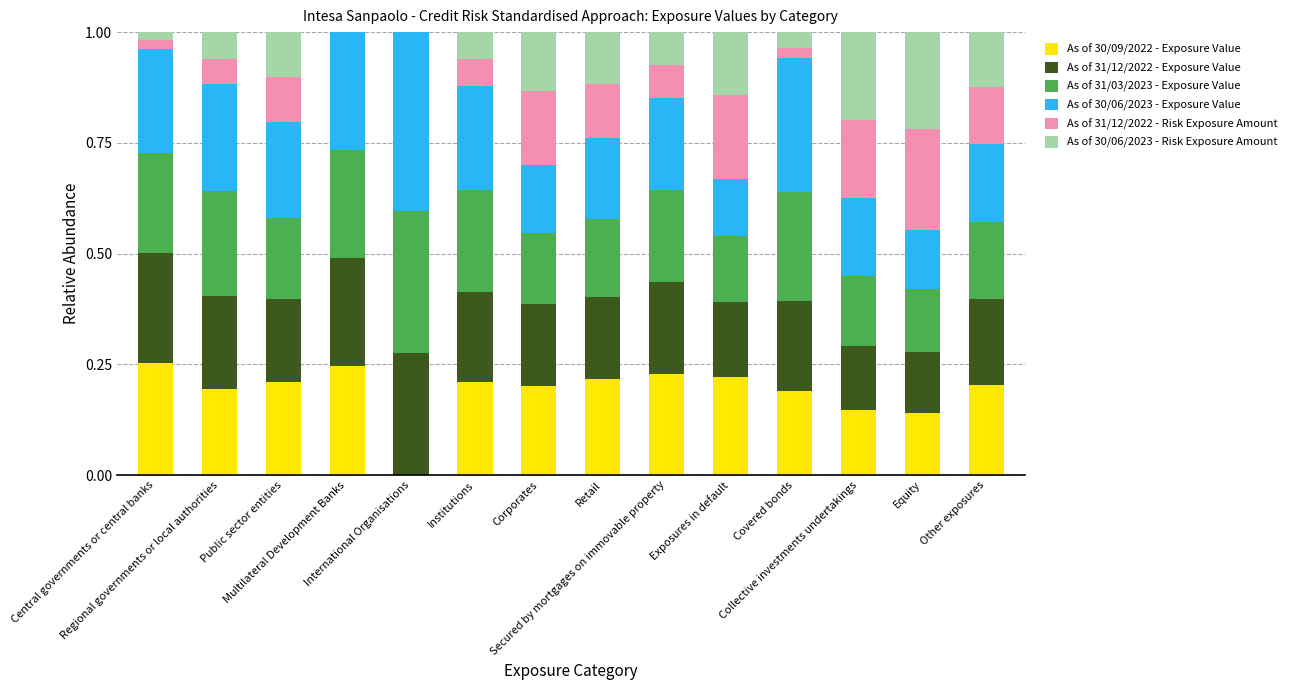

Rank the categories by As of 31/12/2022 - Risk Exposure Amount value from lowest to highest.

Multilateral Development Banks, International Organisations, Central governments or central banks, Covered bonds, Regional governments or local authorities, Institutions, Secured by mortgages on immovable property, Public sector entities, Retail, Other exposures, Corporates, Collective investments undertakings, Exposures in default, Equity